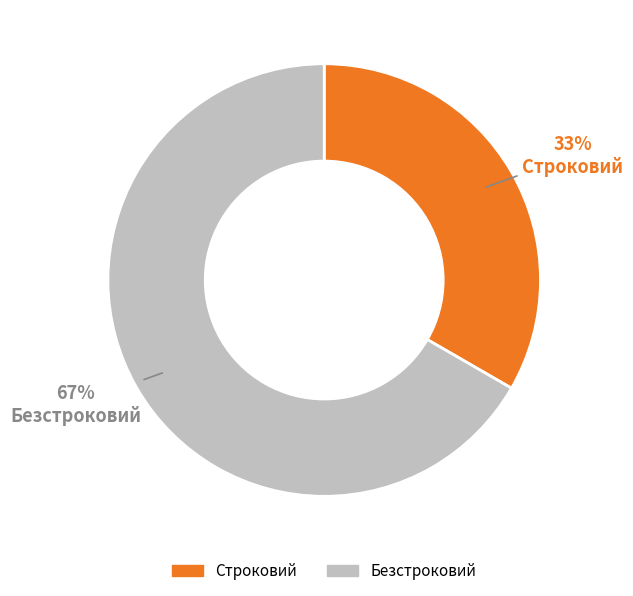

Is it true that Строковий is 48% of the pie?

False